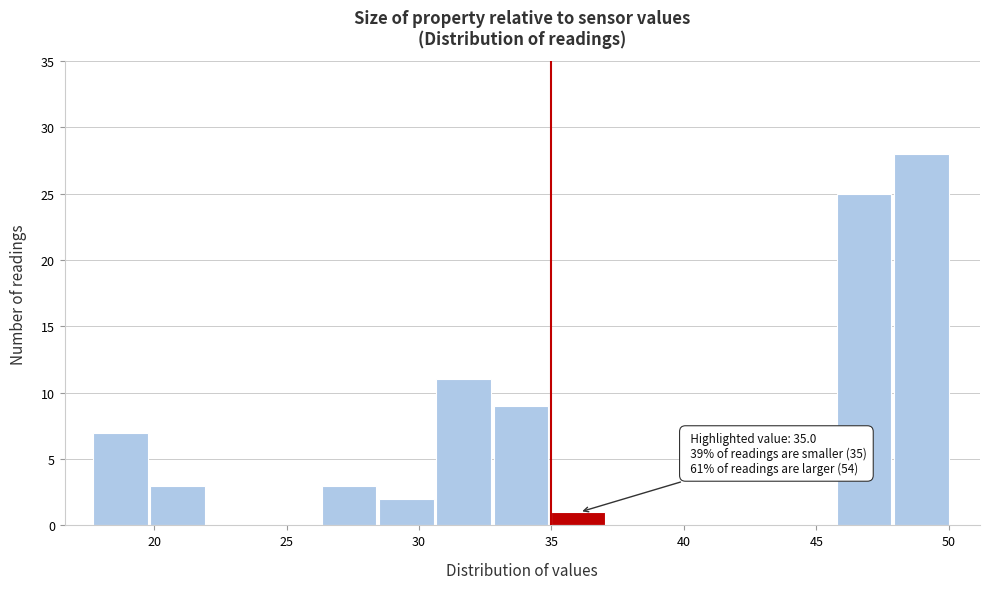

Over which range of the x-axis is the bar tallest?

48.0 to 50.0